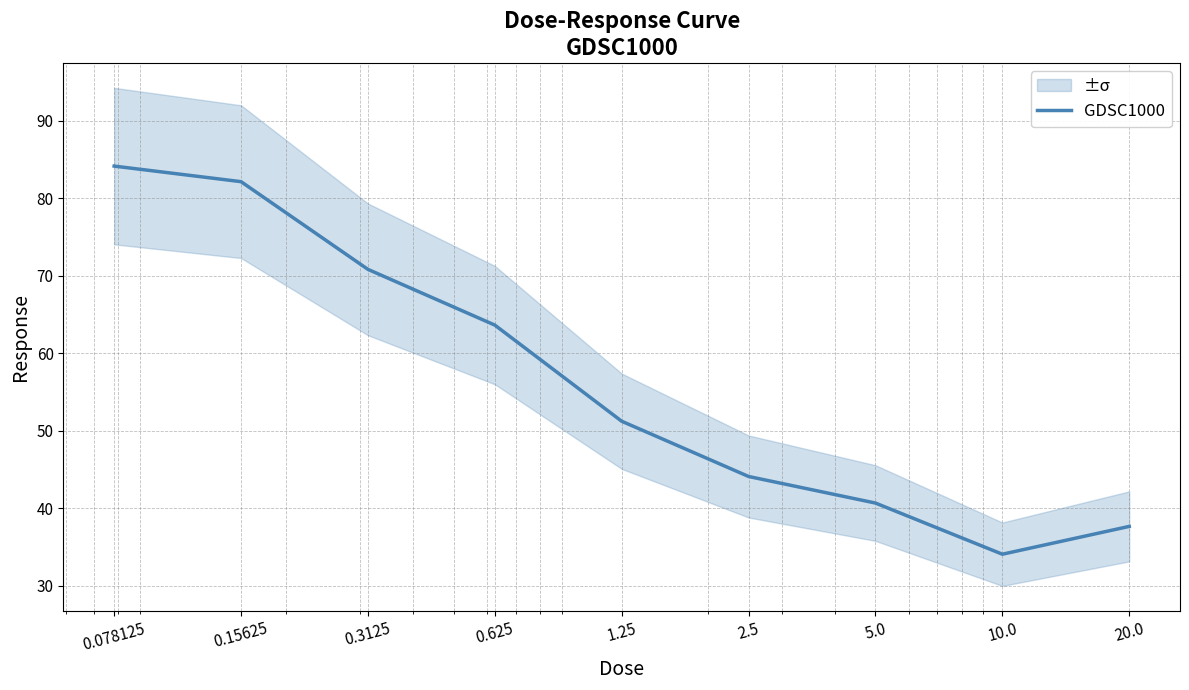

What is the label of the 6th point from the left?

2.5